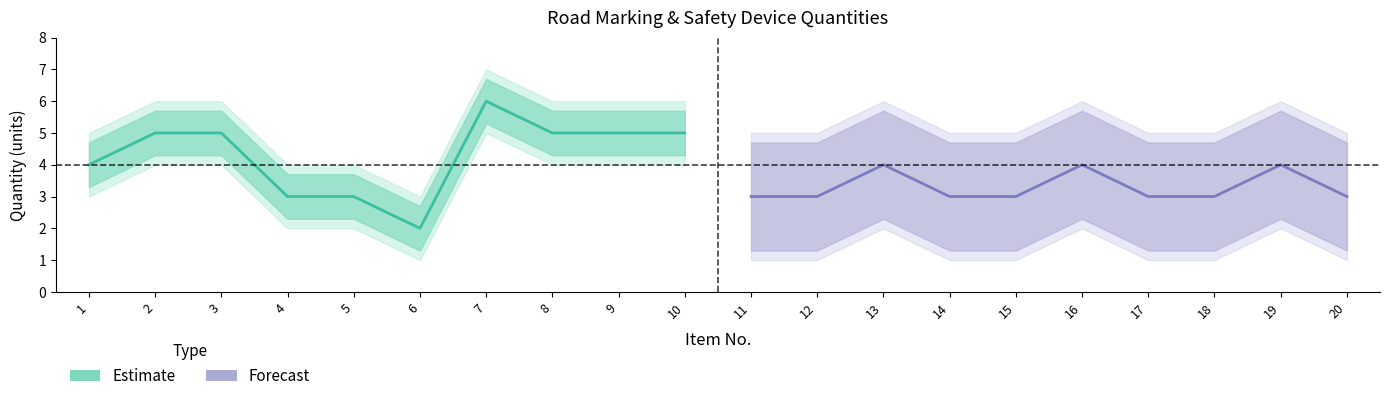

The value of Estimate at 5 is 4. True or false?

False